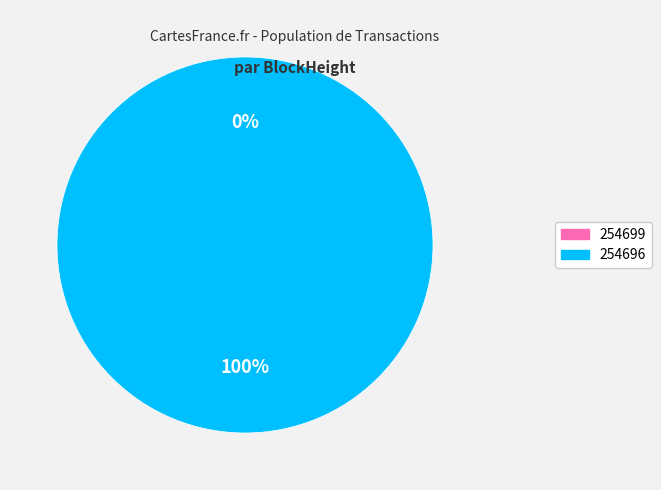

Which slice is the smallest?

254699